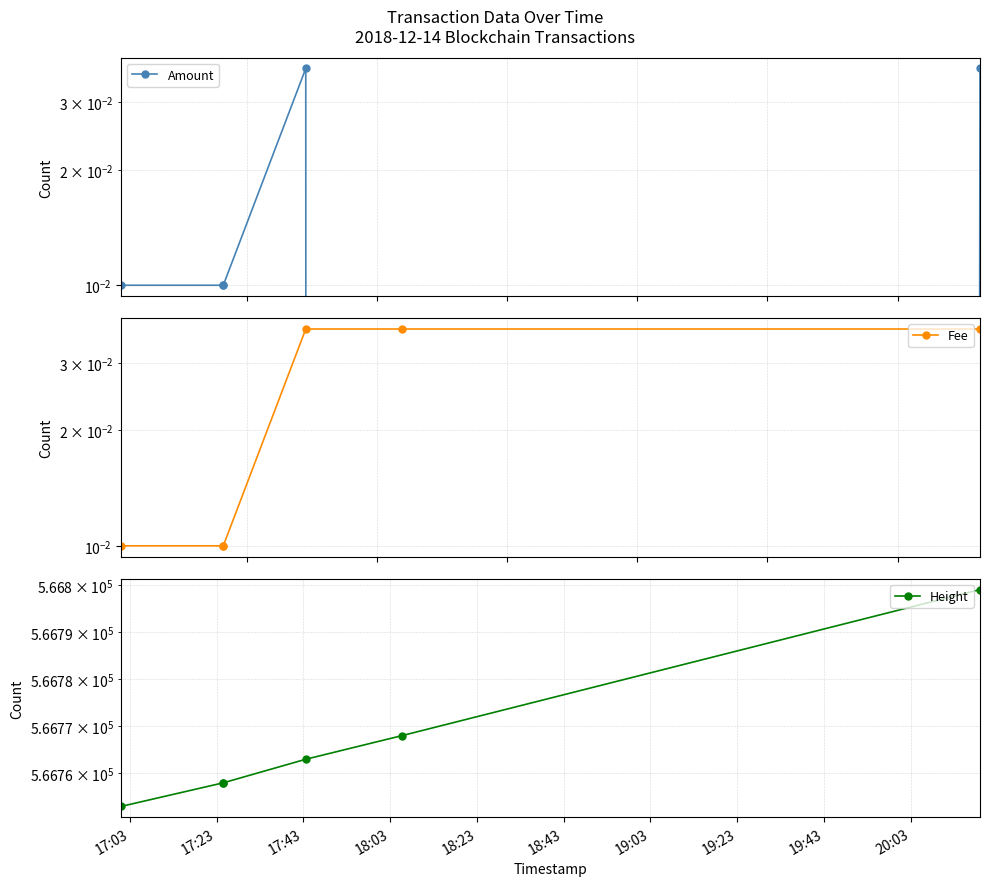

At 17:23, list the series in order from largest to smallest.

Height, Amount, Fee